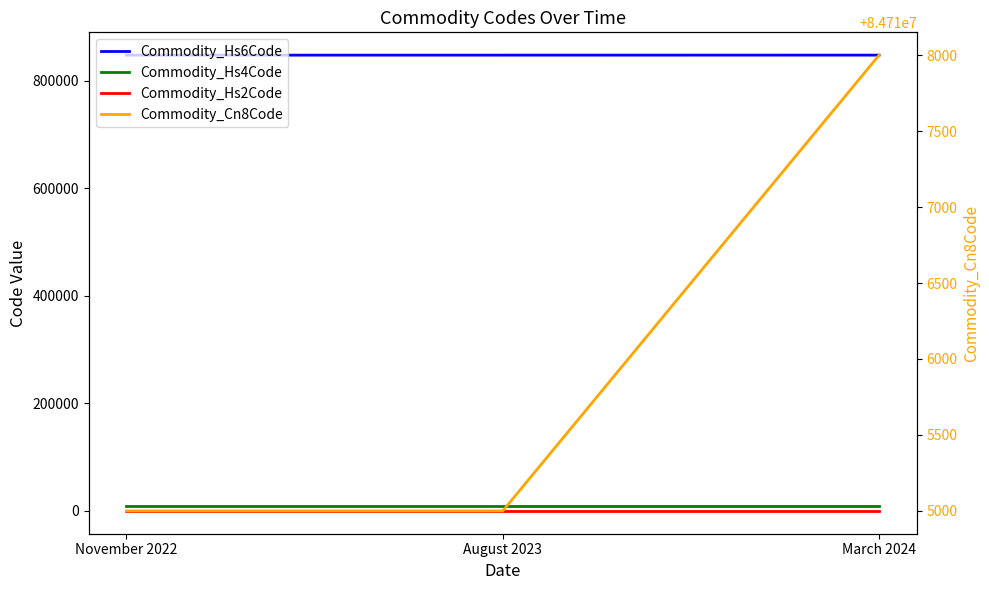

List the series in order of their peak value, highest first.

Commodity_Cn8Code, Commodity_Hs6Code, Commodity_Hs4Code, Commodity_Hs2Code